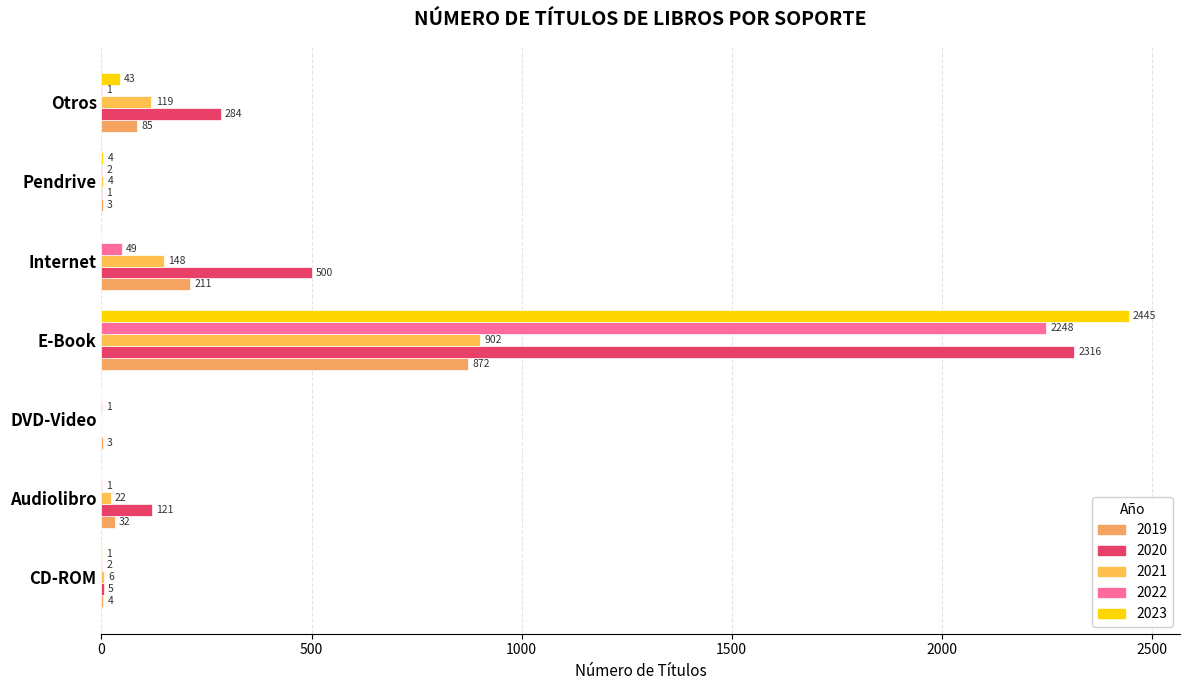

Is it true that 2020 equals 146 at Otros?

False